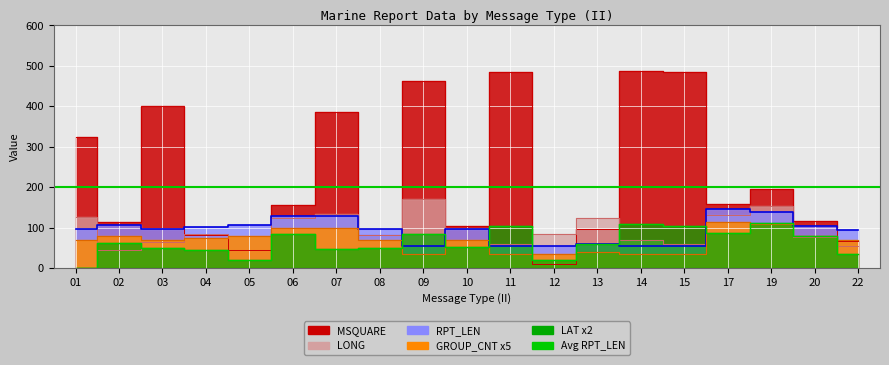

Reading right to left, transcribe all the data shown in this chart.

LAT: 22=33.6	20=78.0	19=111.2	17=85.4	15=103.8	14=109.6	13=59.4	12=19.8	11=104.0	10=51.6	09=84.4	08=48.6	07=46.2	06=83.0	05=20.0	04=45.2	03=48.8	02=62.4	01=1.2
LONG: 22=55.2	20=76.4	19=152.6	17=130.5	15=58.4	14=68.2	13=123.8	12=84.7	11=58.5	10=51.8	09=170.2	08=81.3	07=133.1	06=124.6	05=79.7	04=84.6	03=64.3	02=43.7	01=126.6
MSQUARE: 22=67.0	20=116.0	19=196.0	17=158.0	15=485.0	14=486.0	13=96.0	12=9.0	11=485.0	10=103.0	09=462.0	08=81.0	07=385.0	06=157.0	05=44.0	04=81.0	03=401.0	02=113.0	01=323.0
RPT_LEN: 22=95.0	20=103.0	19=139.0	17=145.0	15=55.0	14=55.0	13=59.0	12=55.0	11=55.0	10=97.0	09=55.0	08=97.0	07=129.0	06=128.0	05=107.0	04=101.0	03=96.0	02=107.0	01=97.0
GROUP_CNT: 22=70.0	20=80.0	19=110.0	17=115.0	15=35.0	14=35.0	13=40.0	12=35.0	11=35.0	10=70.0	09=35.0	08=70.0	07=100.0	06=100.0	05=80.0	04=75.0	03=70.0	02=80.0	01=70.0